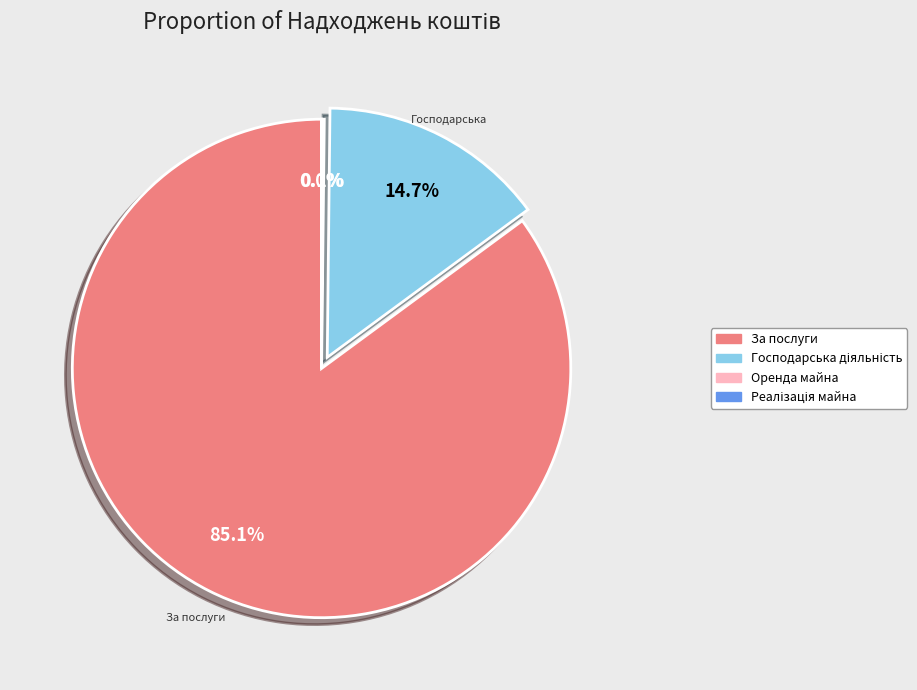

Which category has the biggest portion of the pie?

За послуги